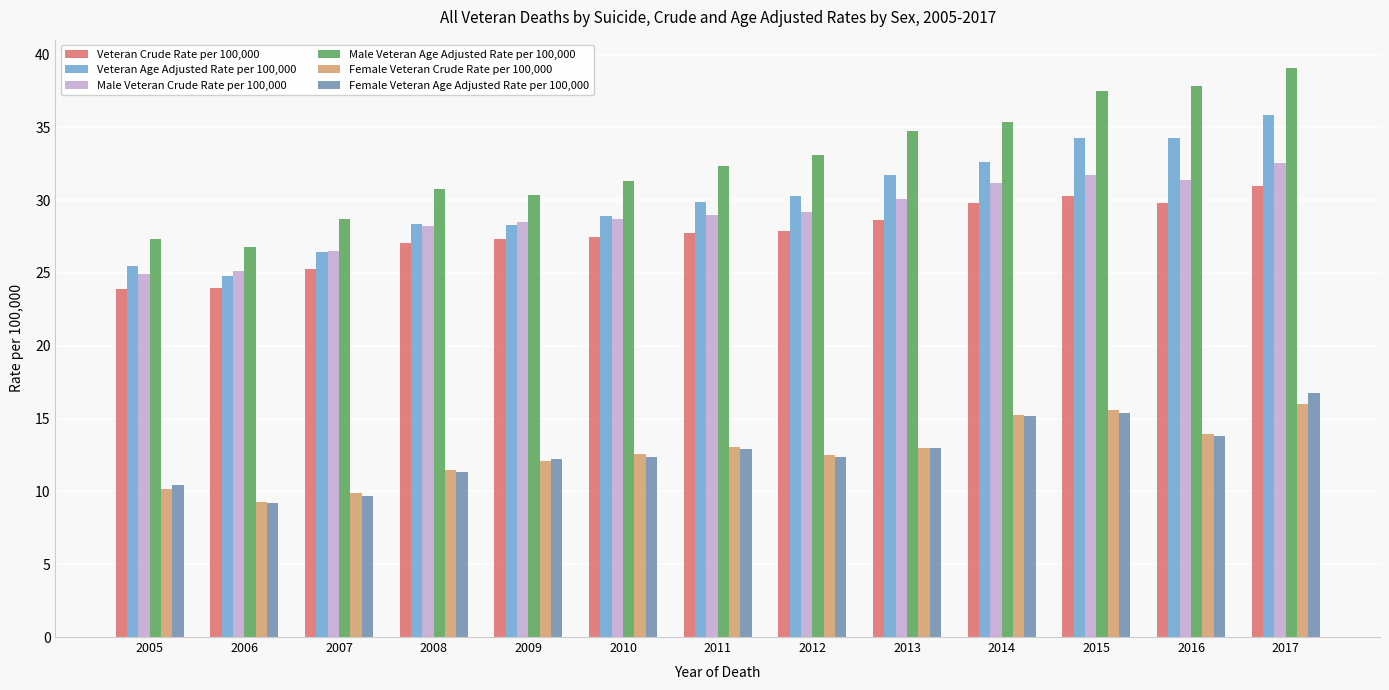

What is the minimum value for Veteran Crude Rate per 100,000?

23.9